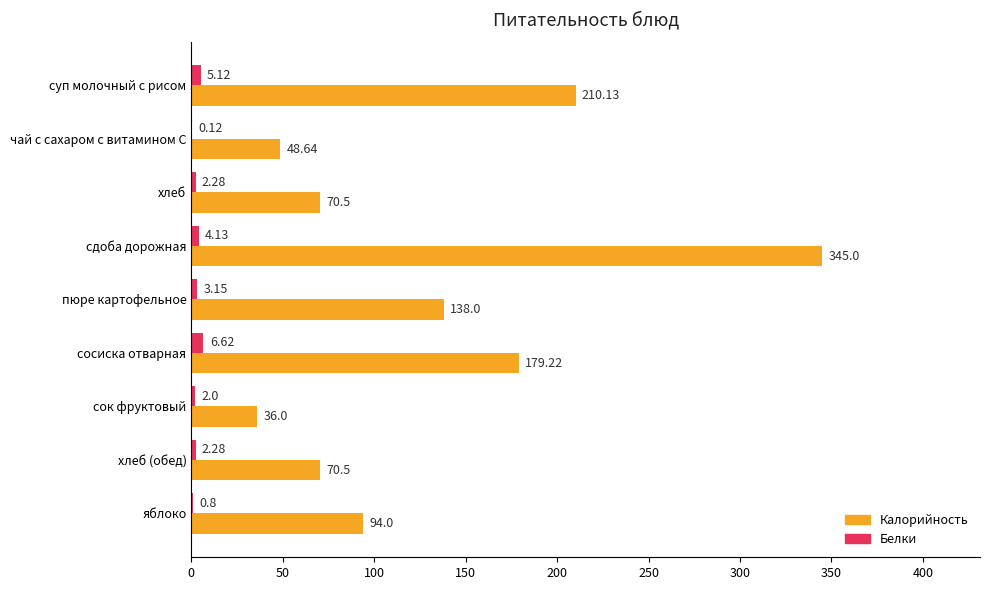

What is the sum of all Калорийность values?

1192.0